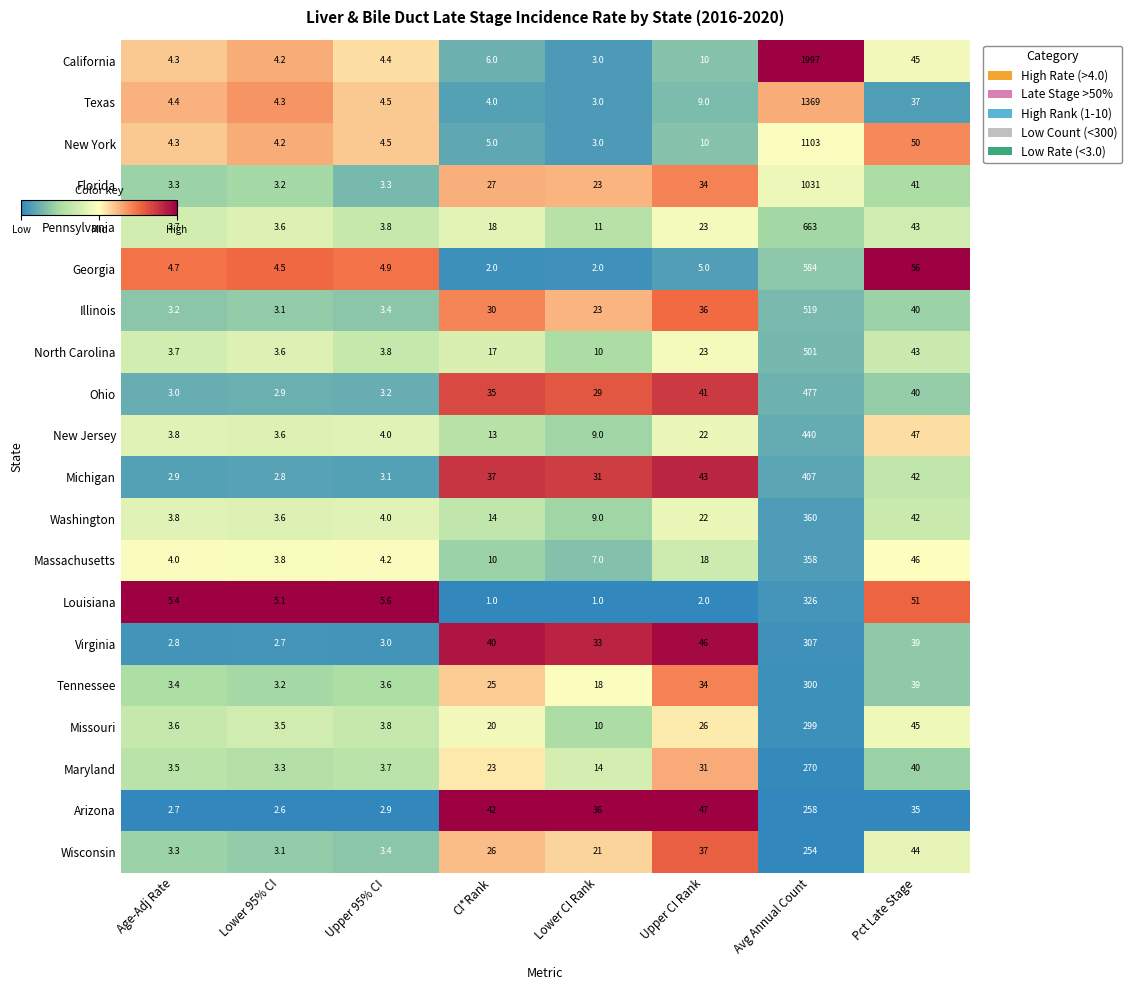

At which label is North Carolina closest to 252?

Pct Late Stage